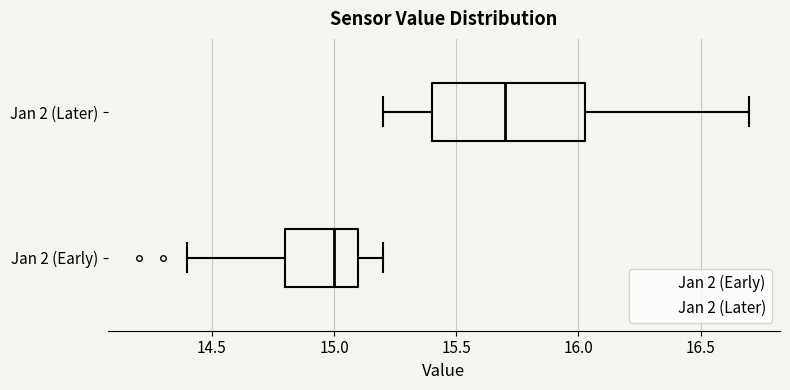

Comparing the boxes themselves (not the whiskers), which one is the widest?

Jan 2 (Later)